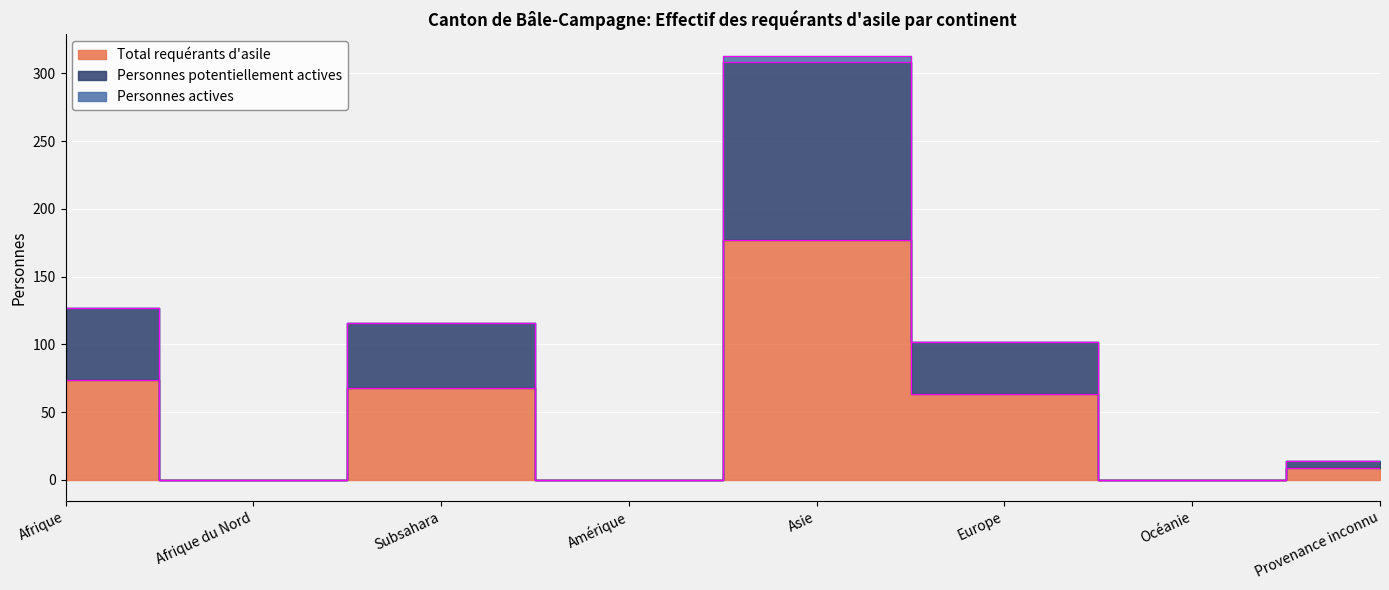

What is the label of the 7th point from the right?

Afrique du Nord